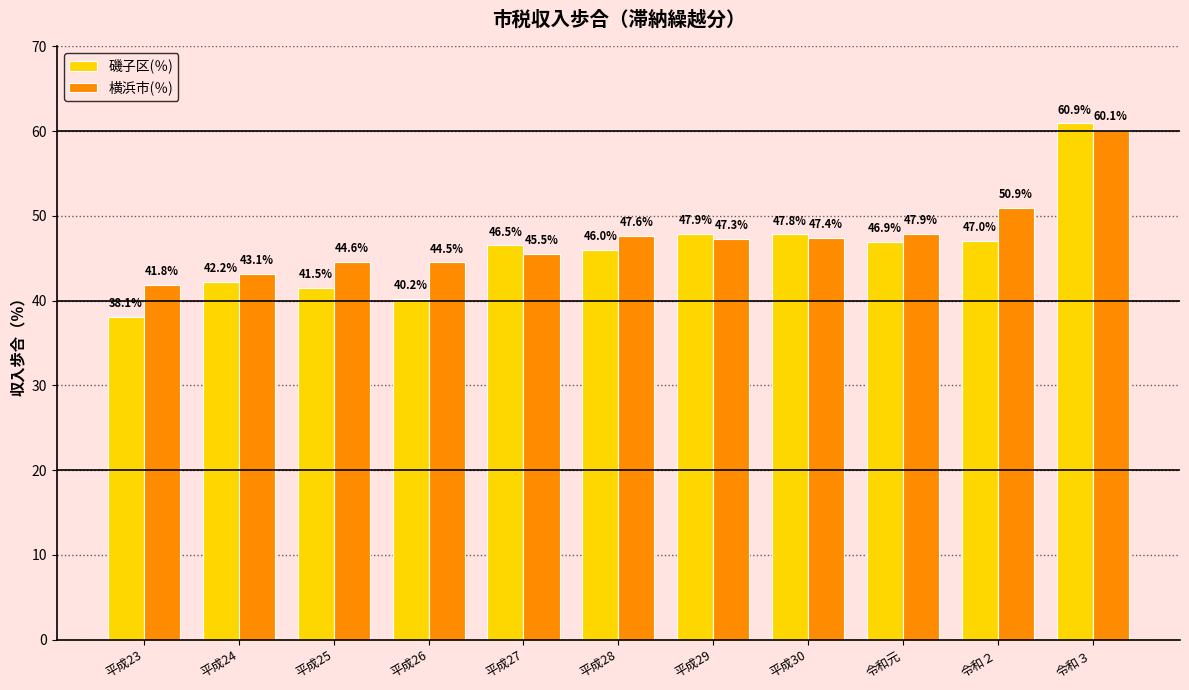

List the labels in order of 横浜市(％) value, largest first.

令和３, 令和２, 令和元, 平成28, 平成30, 平成29, 平成27, 平成25, 平成26, 平成24, 平成23